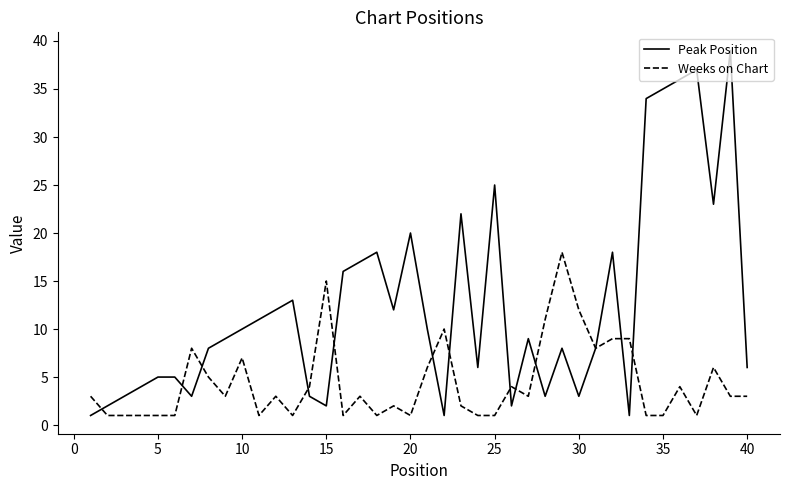

Rank the series by their average value, from highest to lowest.

Peak Position, Weeks on Chart